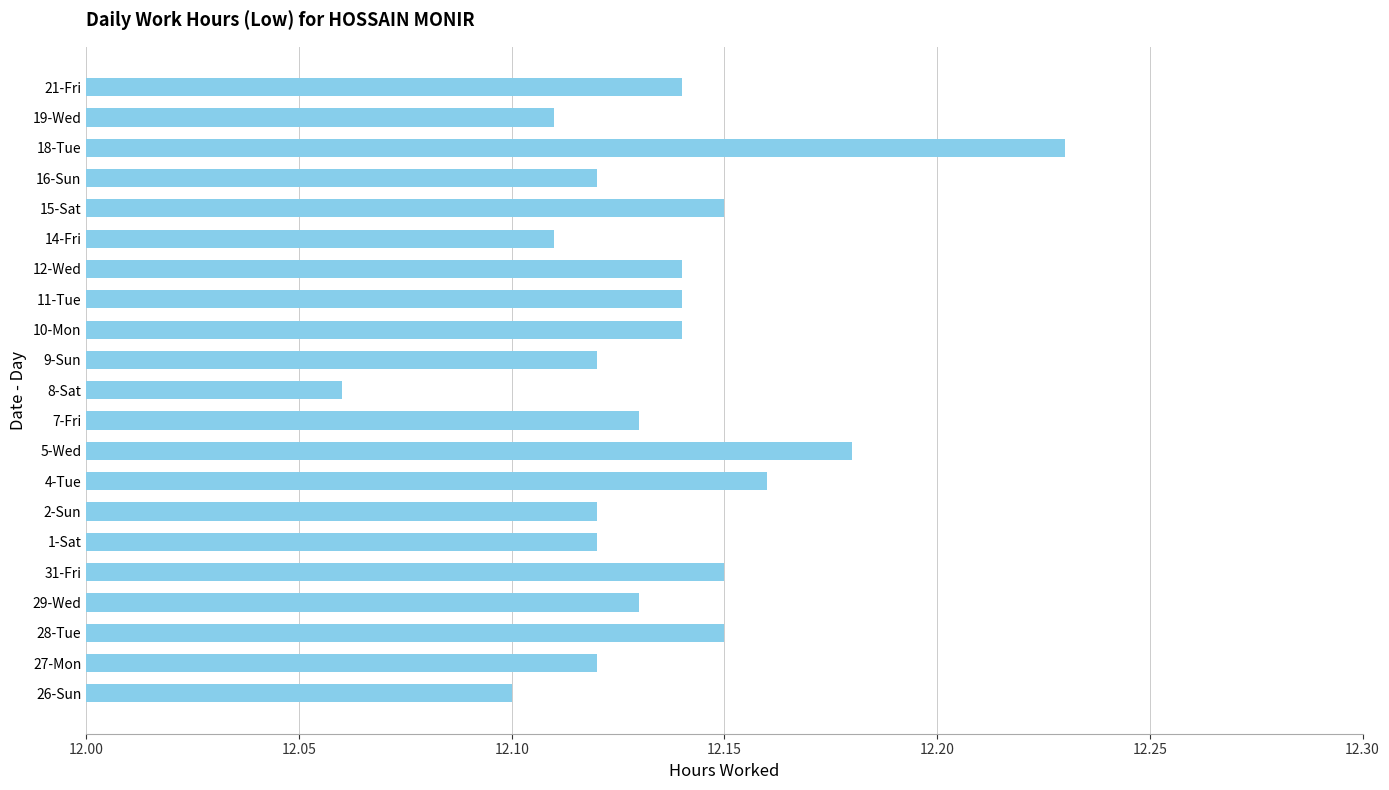

What is the ratio of the value at 18-Tue to the value at 28-Tue?

1.0